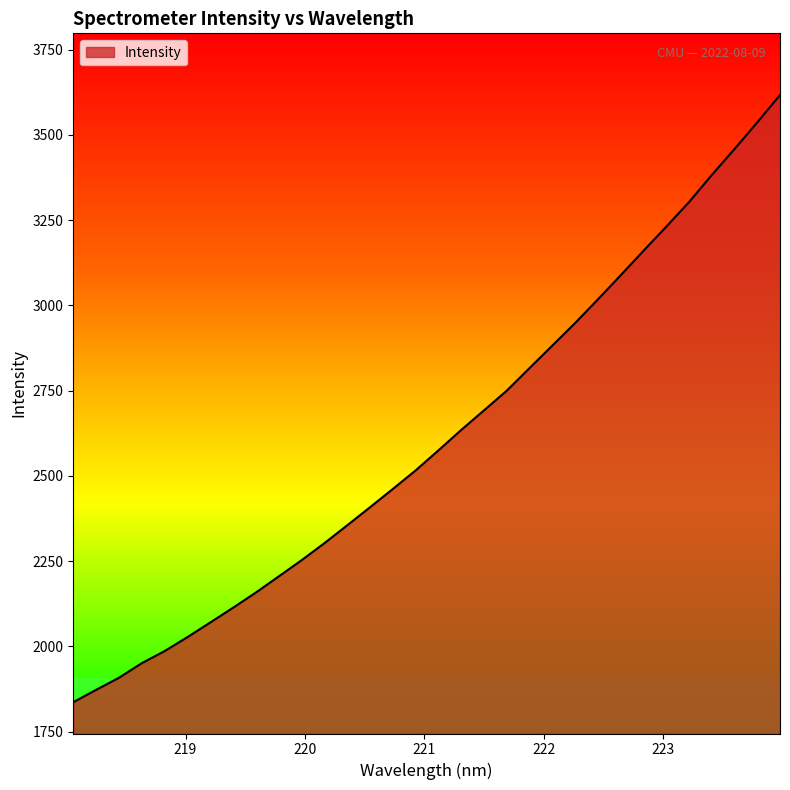

What is the maximum value shown in the chart?

3617.2